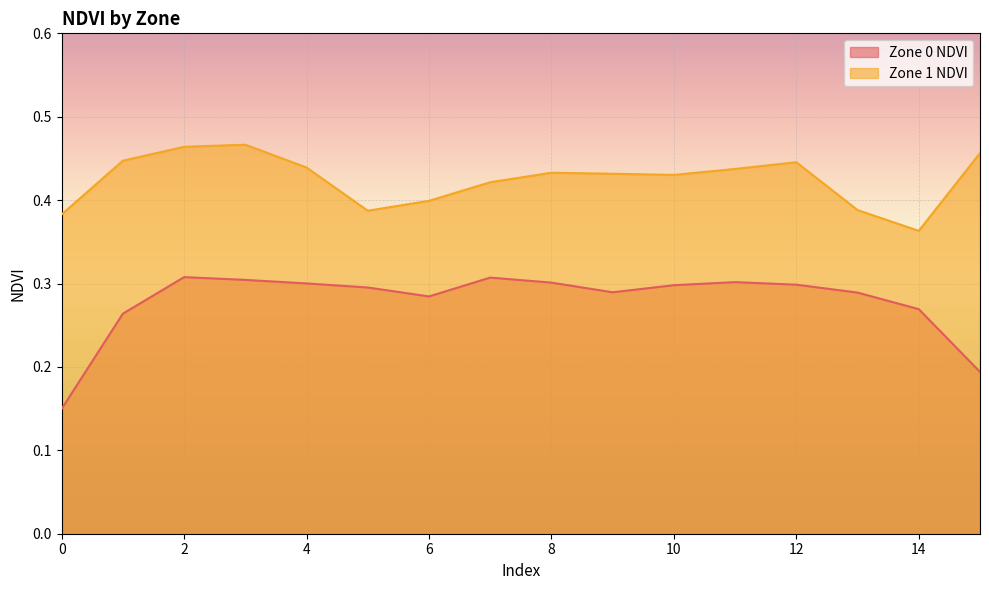

At which category does Zone 1 NDVI reach its first local peak?

3